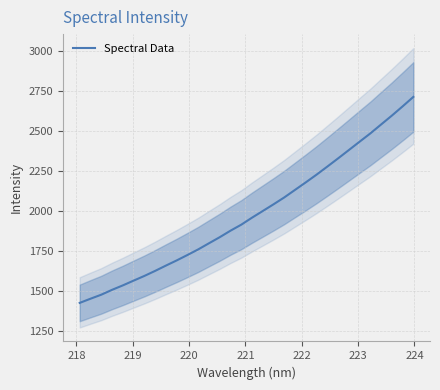

Reading right to left, list all the values displayed in this chart.

2713.3	2654.1	2596.4	2541.1	2485.4	2433.7	2381.4	2329.4	2278.3	2228.0	2179.9	2132.9	2085.9	2042.8	2000.9	1959.4	1915.5	1878.1	1837.4	1799.5	1761.2	1726.3	1692.4	1660.1	1627.0	1595.5	1566.2	1536.5	1508.8	1478.4	1453.3	1427.3